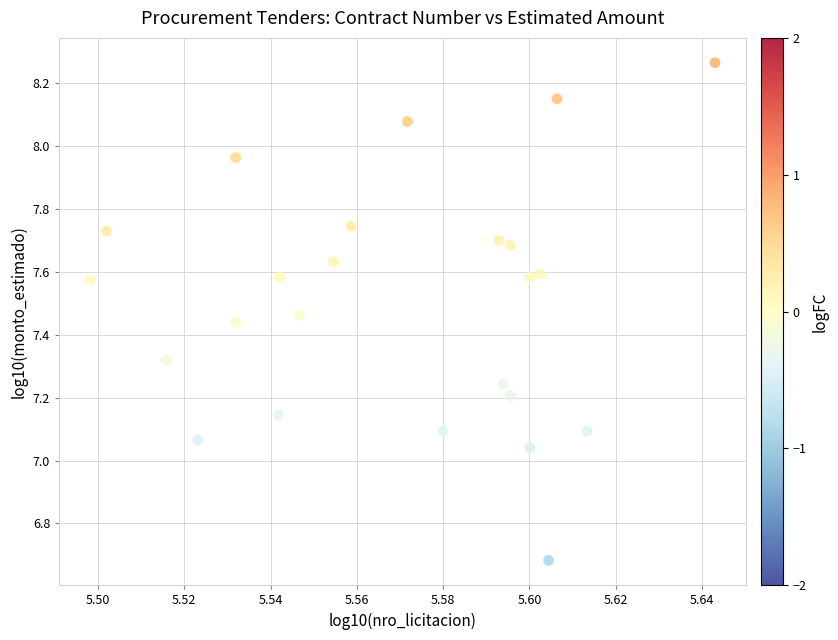

What is the range of Y values (max minus min)?

1.6